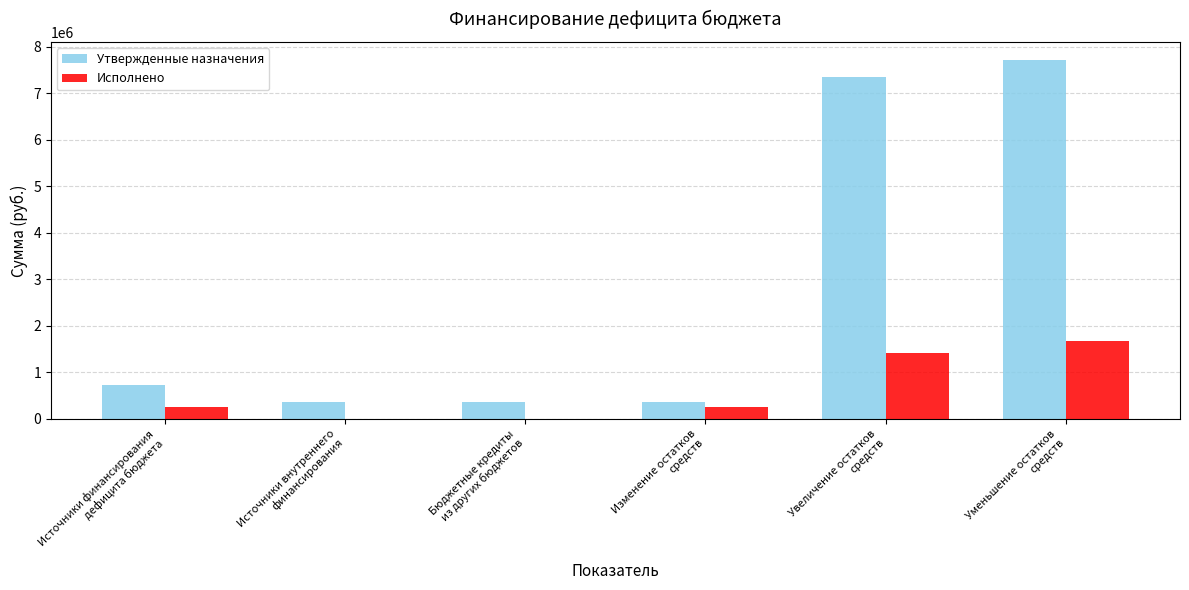

How many data points does each series have?

6